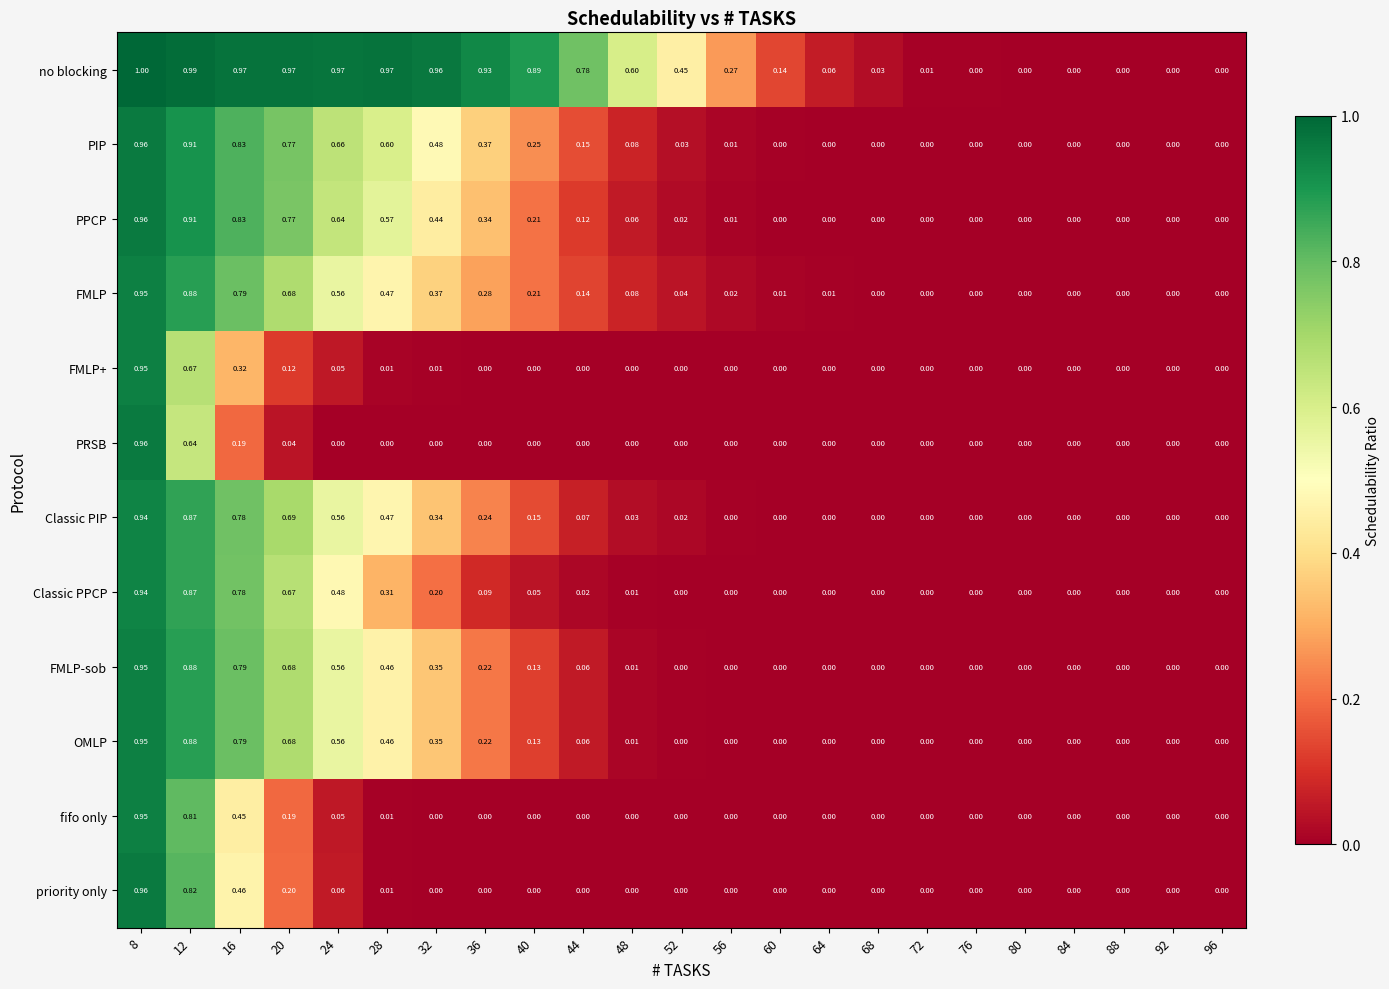

Which series changed the most between 32 and 48?

PIP